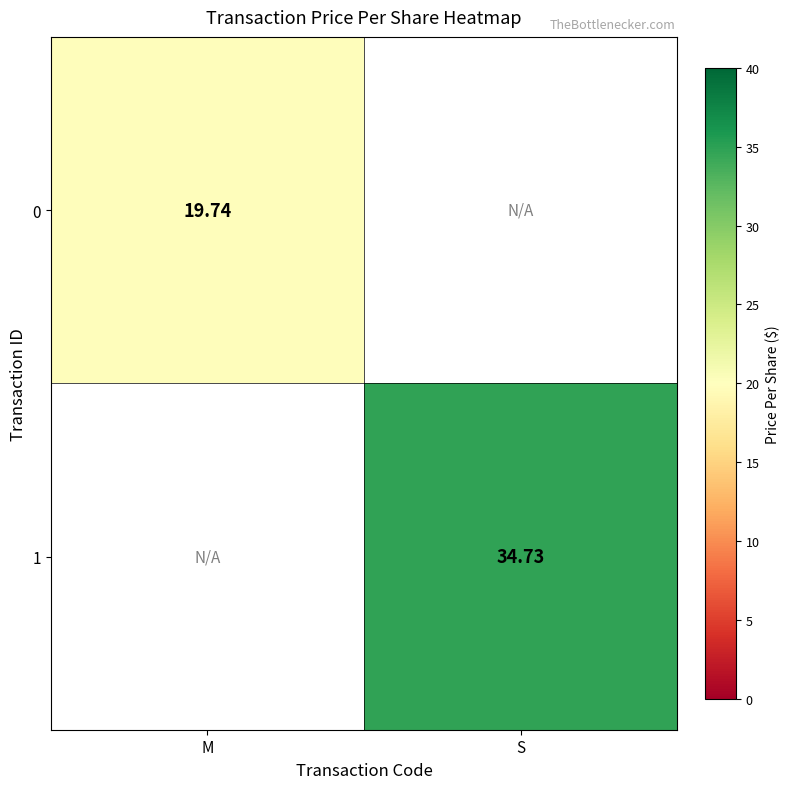

Read the 1 value at S.

34.7